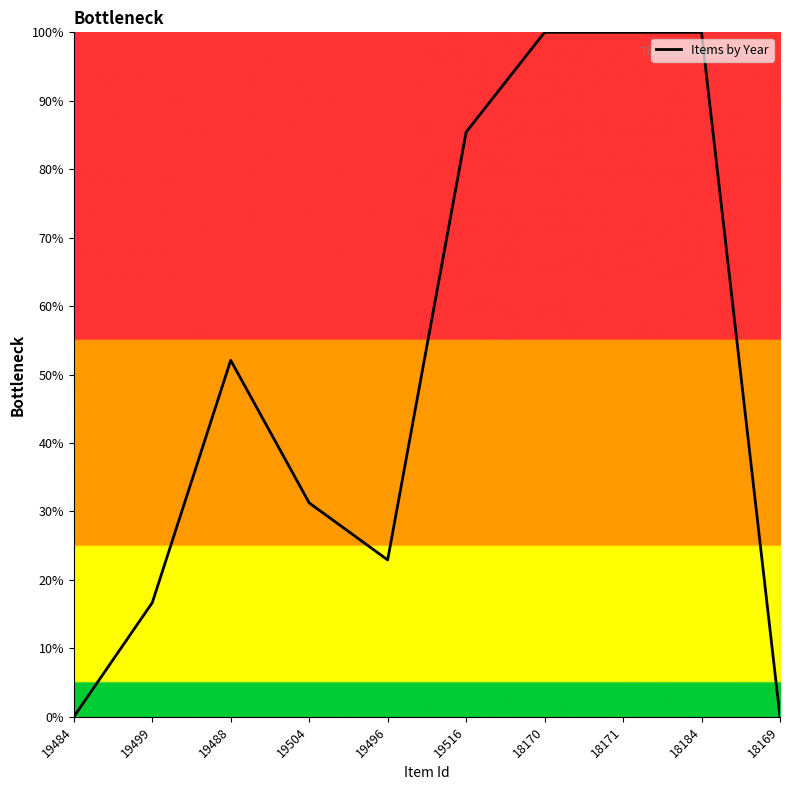

What is the difference between the maximum and minimum values?

100.0